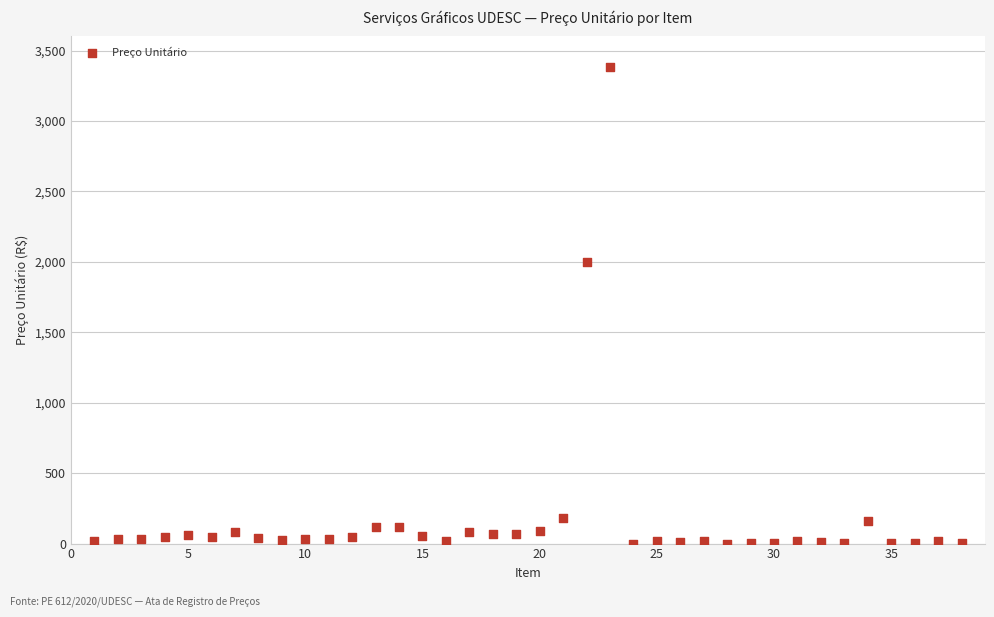

What is the range of Y values (max minus min)?

3382.7